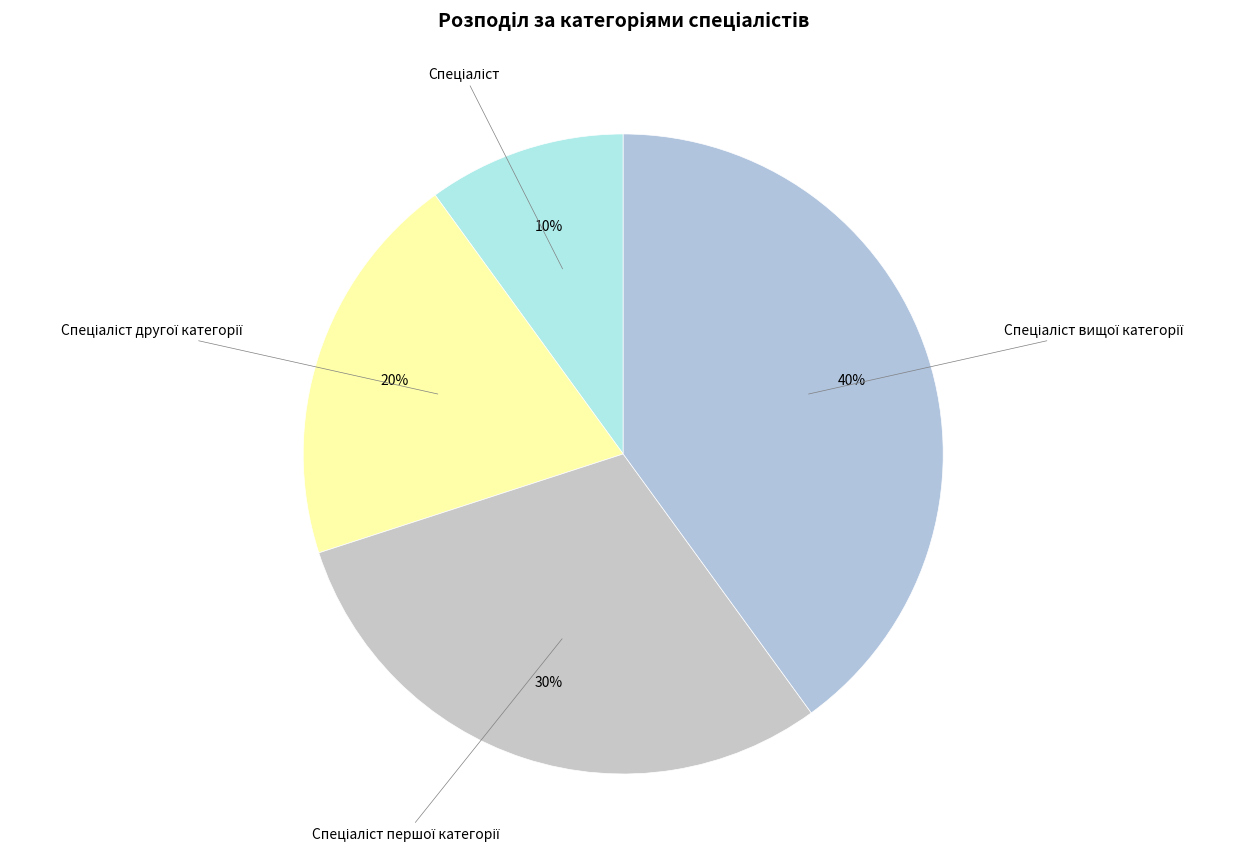

To the nearest percent, what is the difference between the largest and smallest slice percentages?

30%